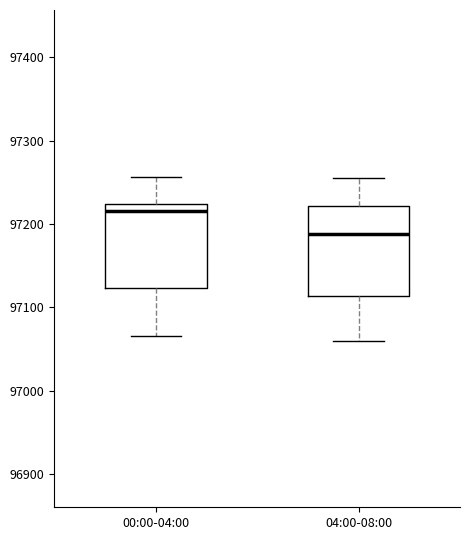

Where is the upper edge of the box for 00:00-04:00 on the y-axis? The values are not printed on the chart, so give them approximately, as read against the axis.

97220